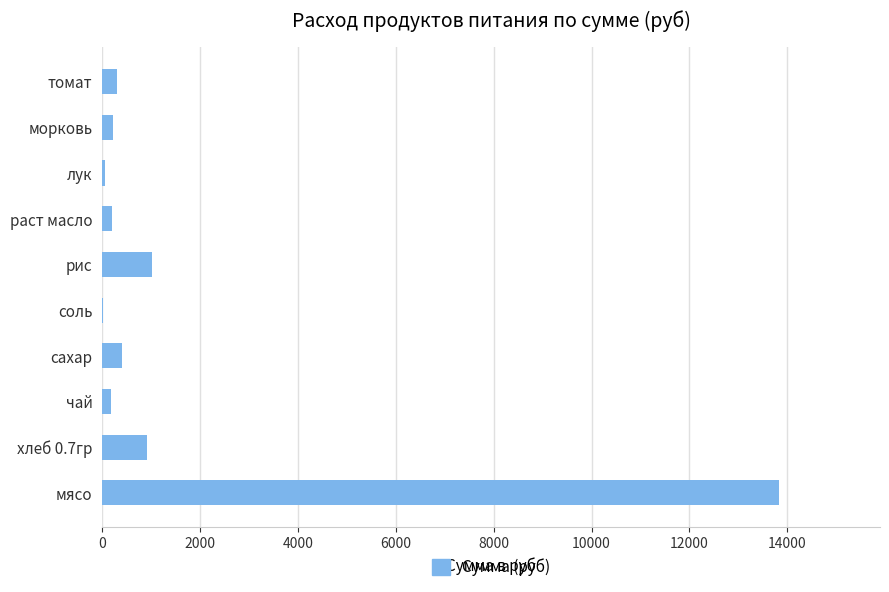

What is the sum of all values?

17112.0